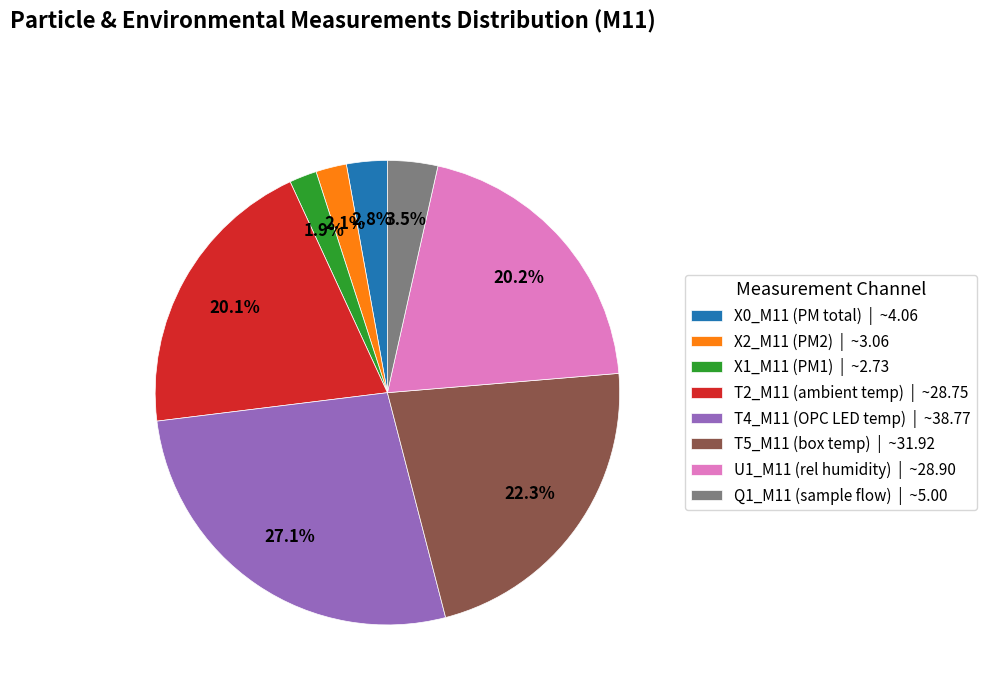

What is the largest slice in the pie chart?

T4_M11 (OPC LED temp) | ~38.77